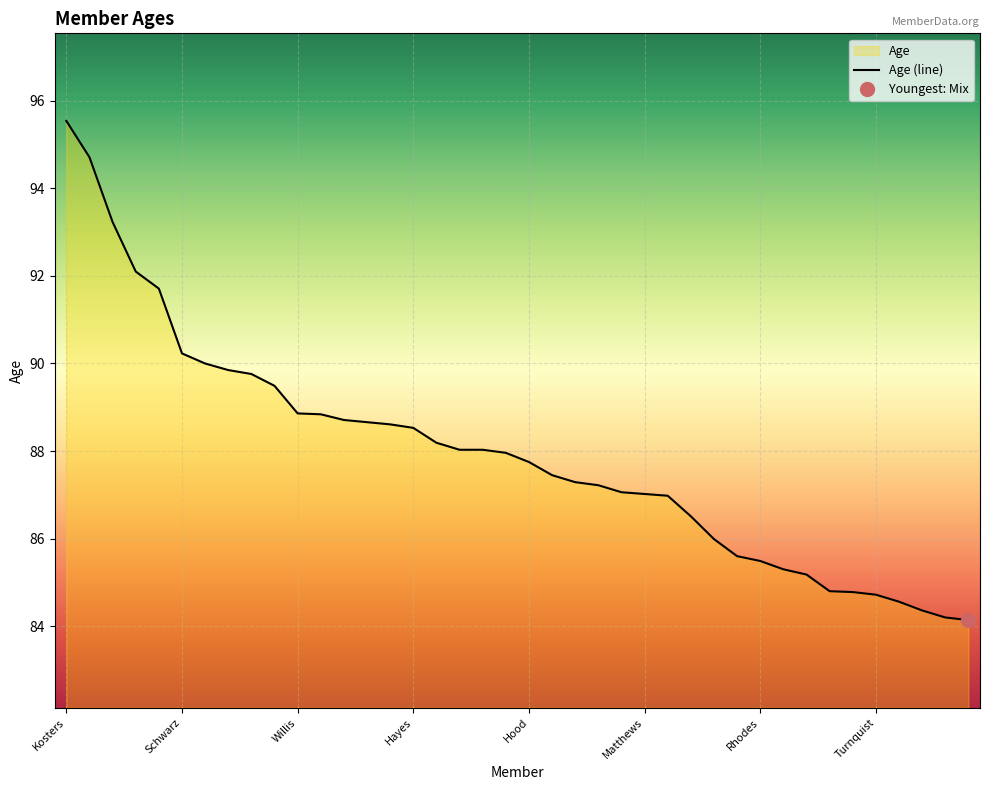

What value does the data have at Singleton?

90.0